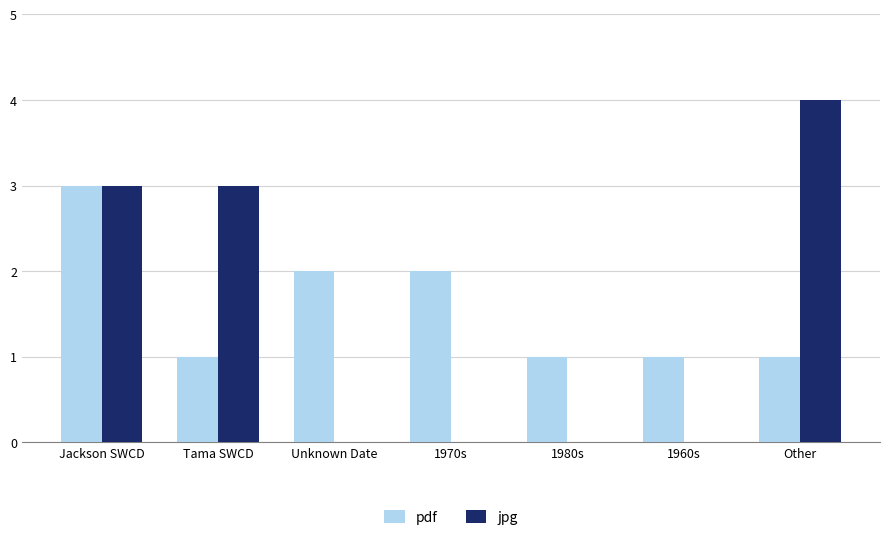

At which category is the sum across all series the highest?

Jackson SWCD